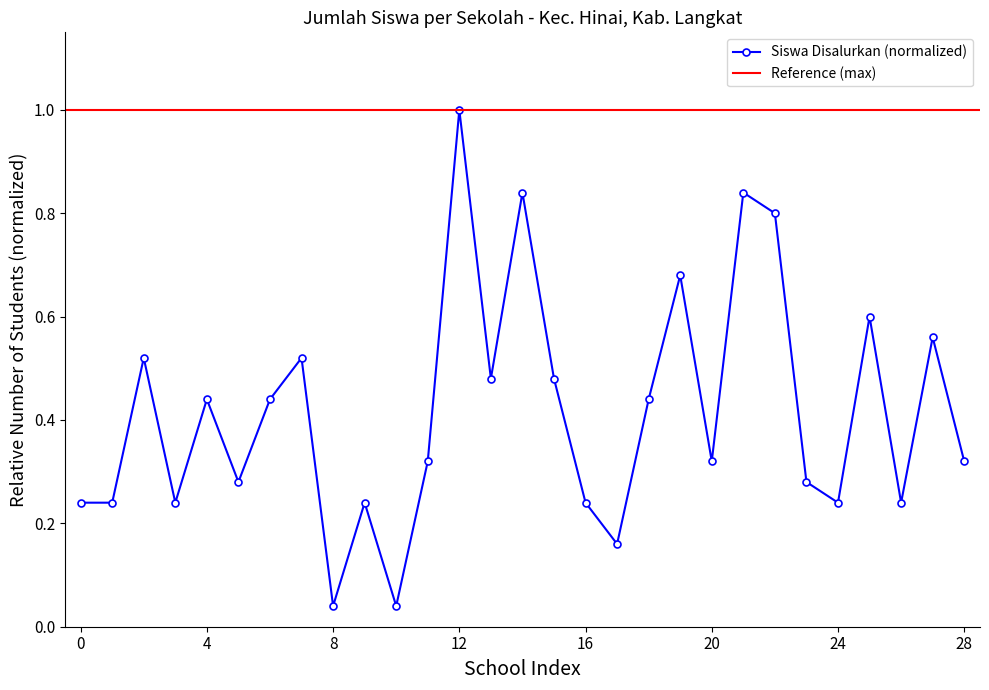

Which category has the highest value in the Siswa Disalurkan (normalized) series?

12